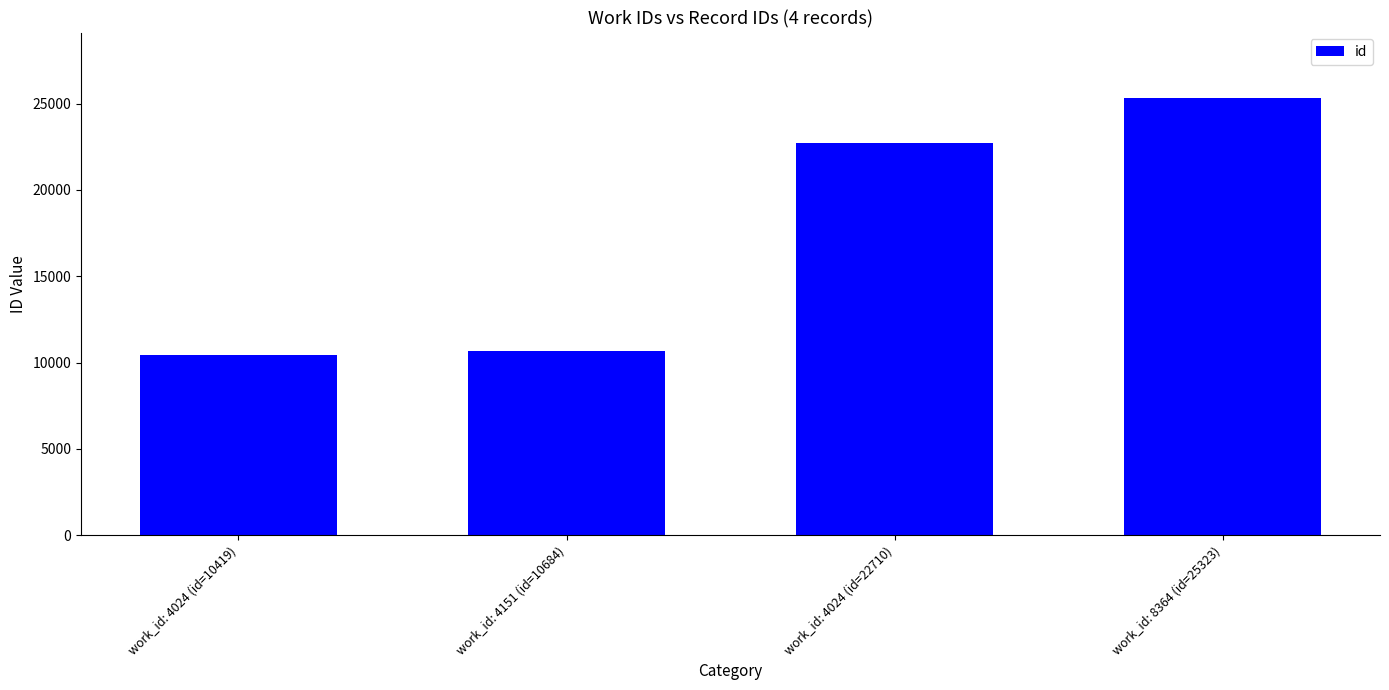

What is the minimum value shown in the chart?

10419